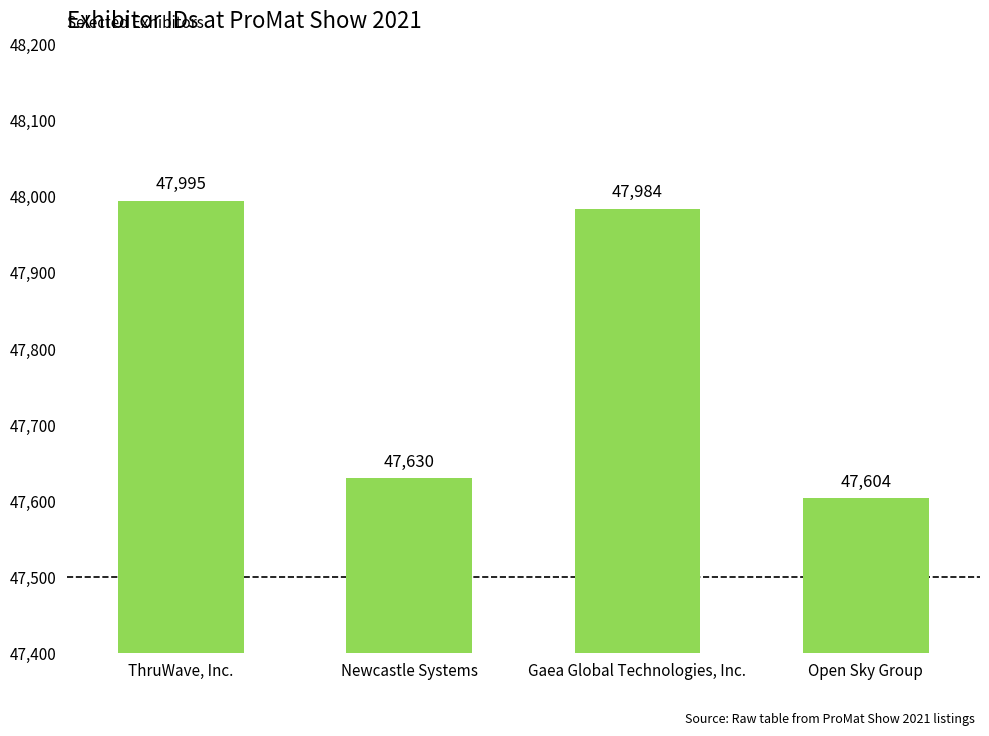

The value at ThruWave, Inc. is 47995. True or false?

True